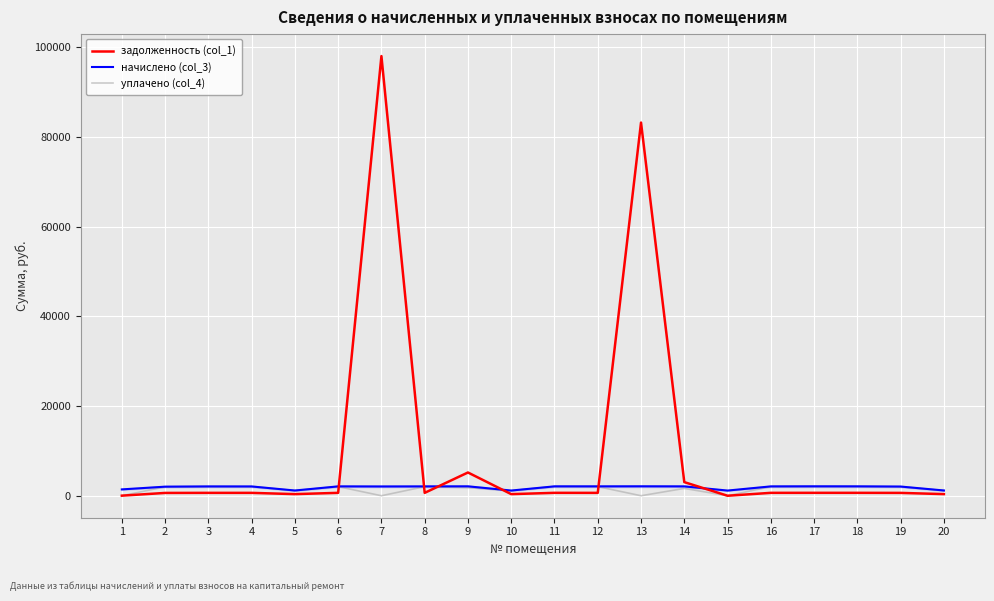

How many lines are shown in the chart?

3